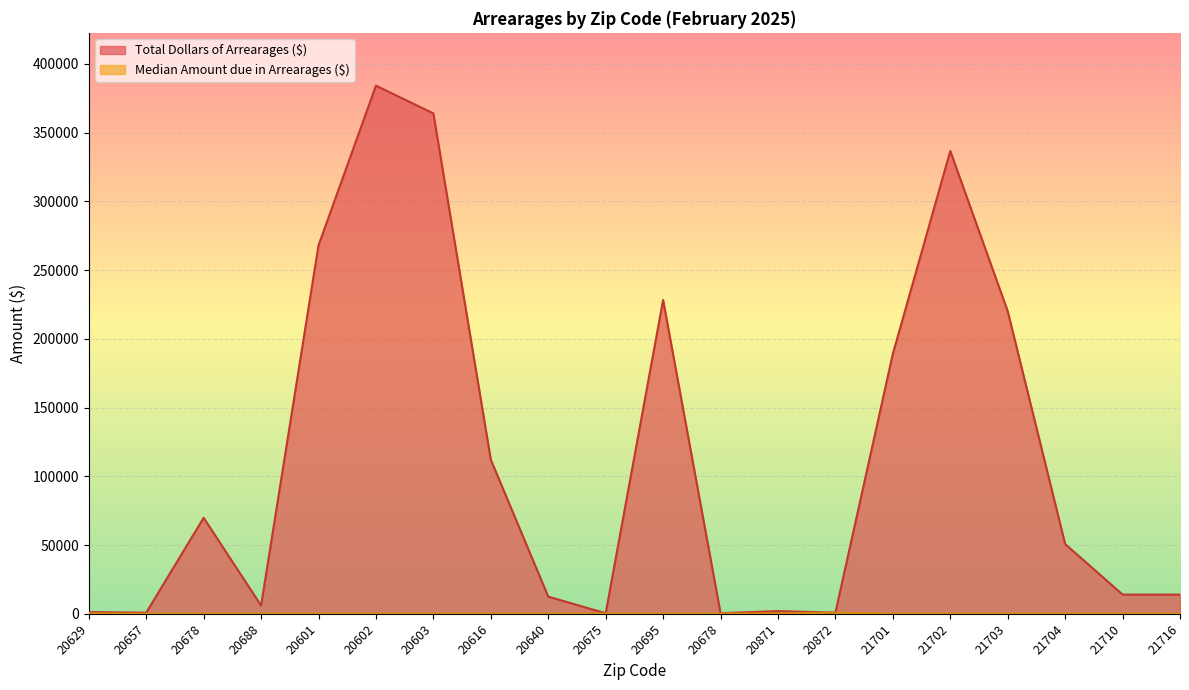

The Median Amount due in Arrearages ($) series shows 235 at 21701. True or false?

False